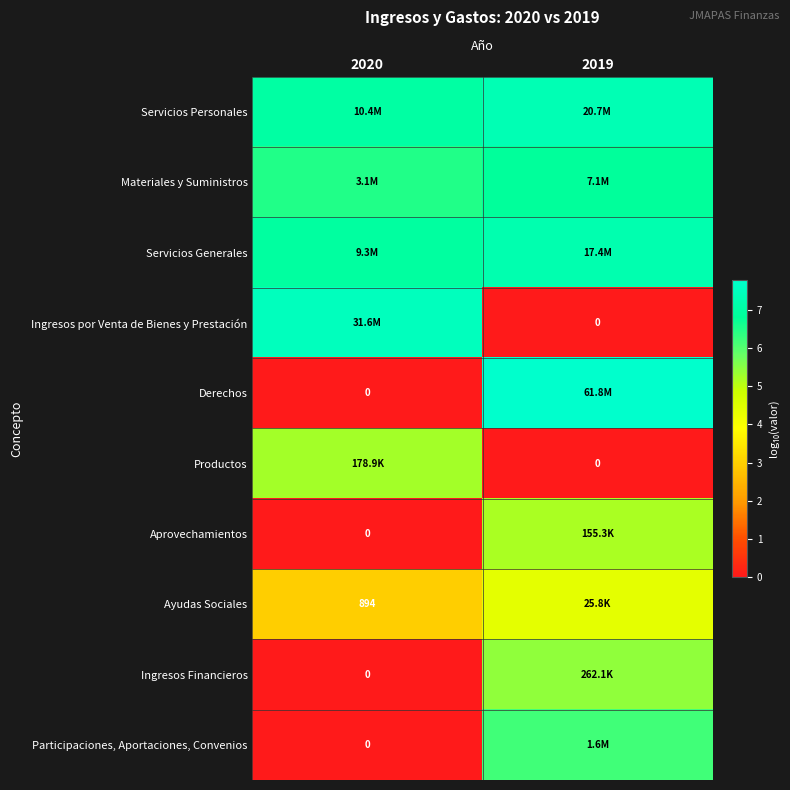

What value does the Materiales y Suministros series have at 2019?

6.9